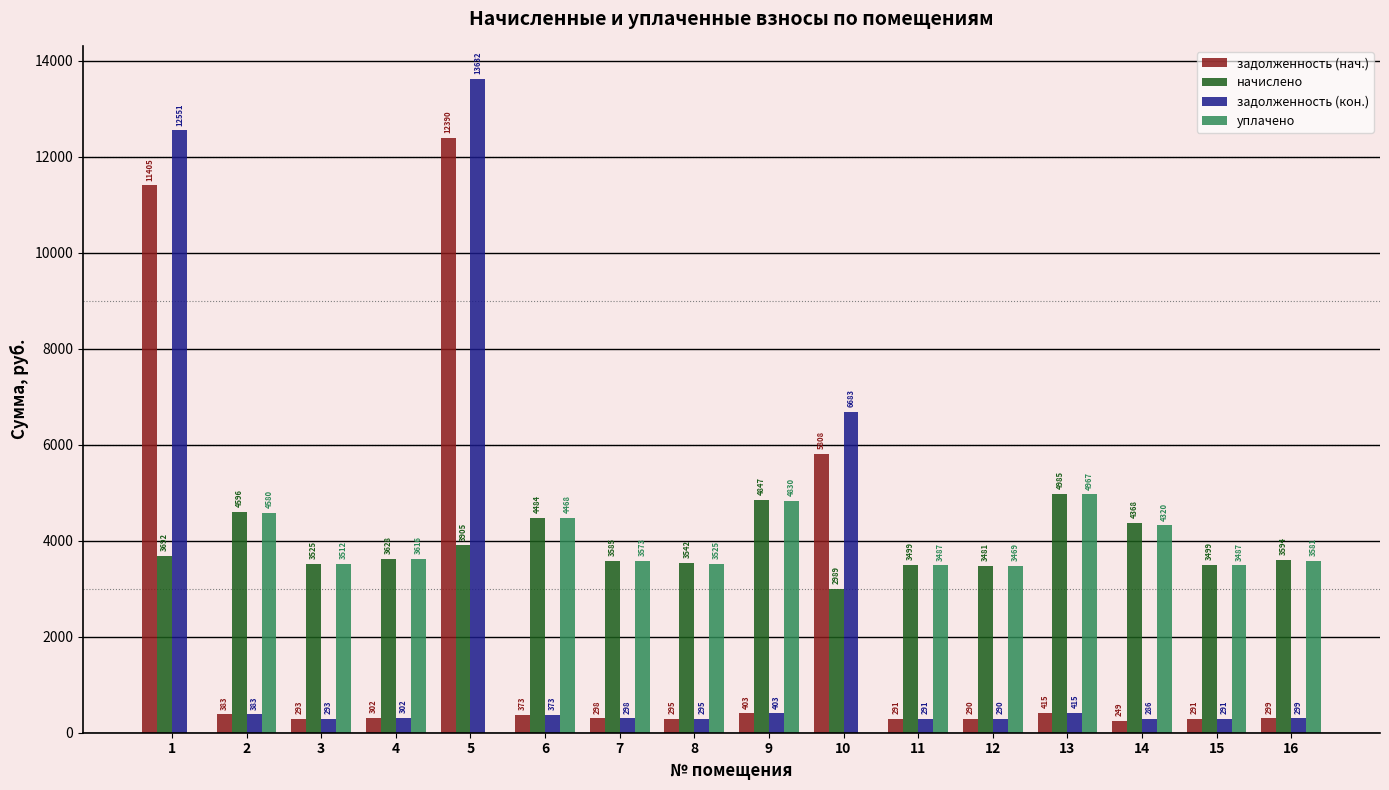

What are all the series names shown in the legend?

задолженность (нач.), начислено, задолженность (кон.), уплачено